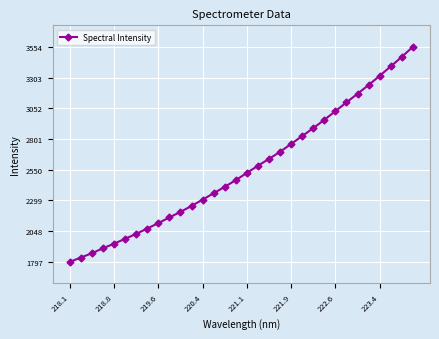

What is the average value?

2558.2